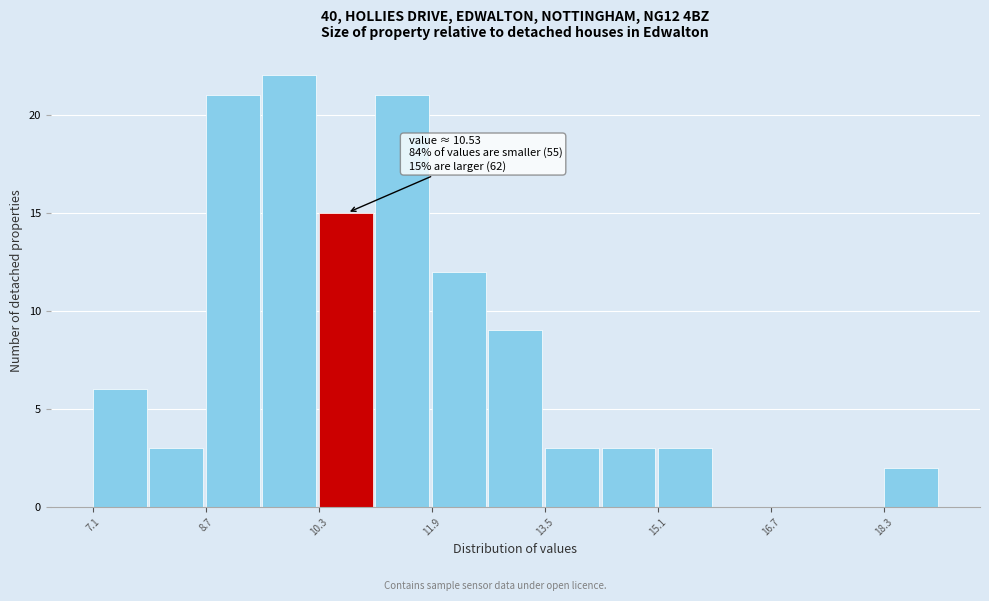

Over which range of the x-axis is the bar tallest?

9.4 to 10.2